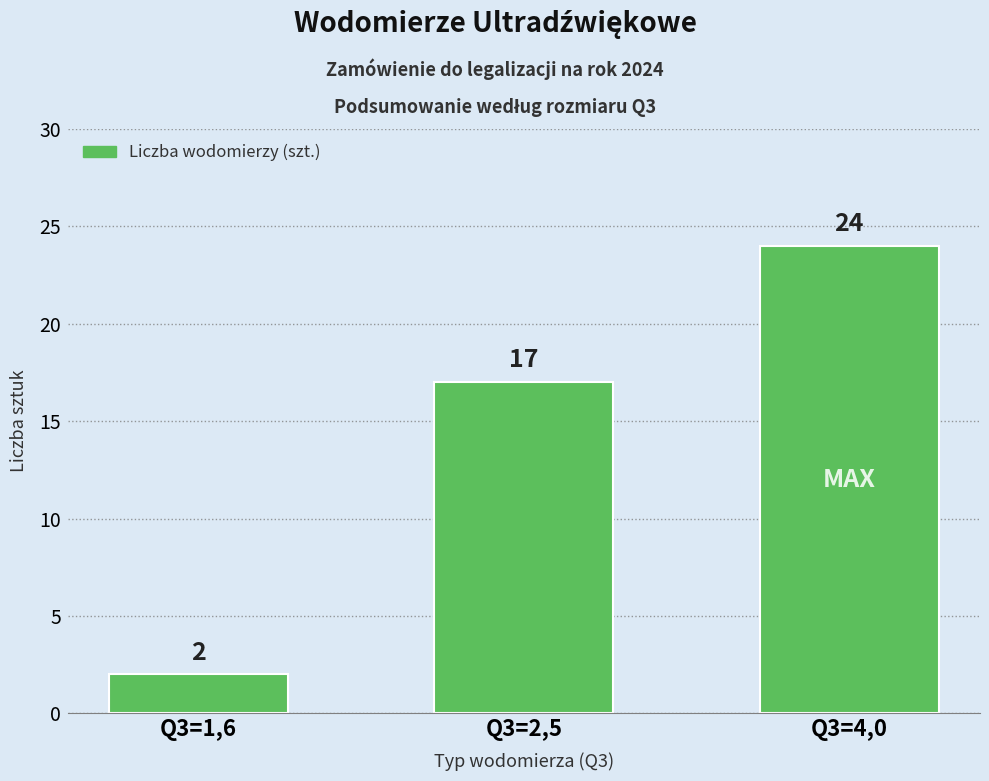

Reading right to left, what are all the values shown in this chart?

24	17	2